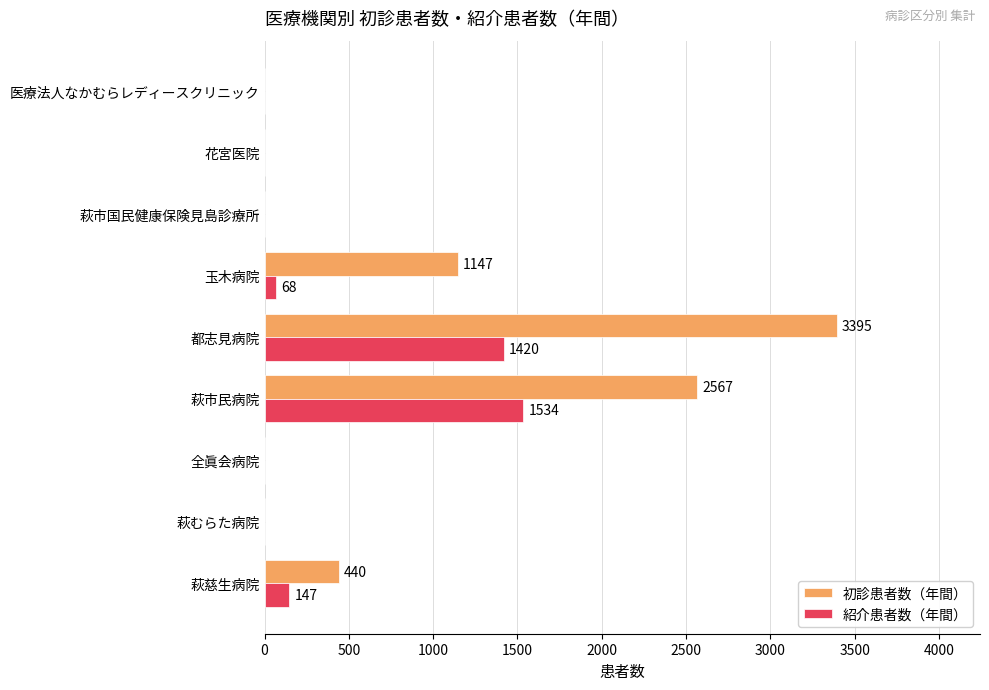

At which label does 紹介患者数（年間） reach its peak?

萩市民病院